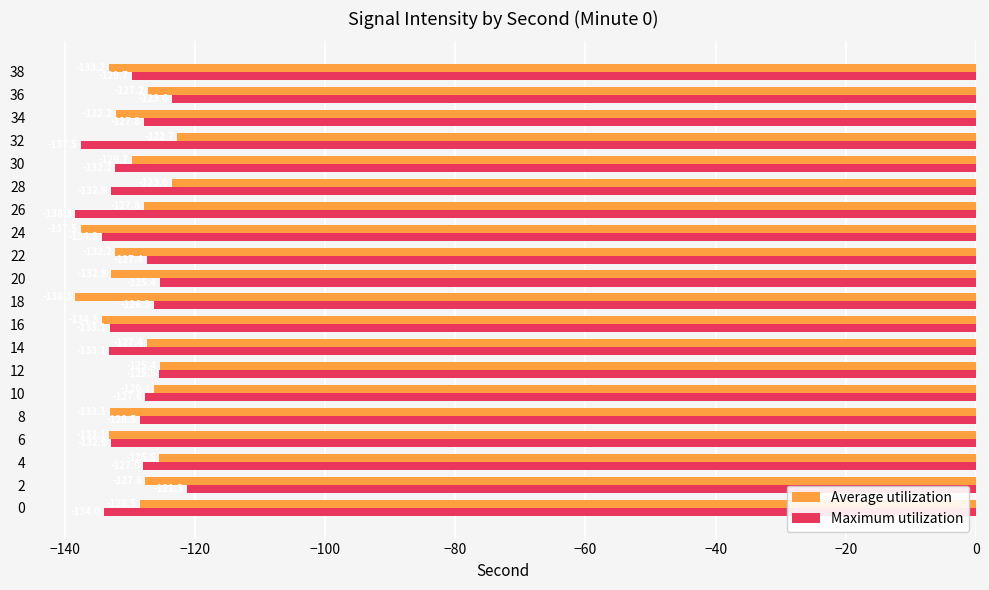

List the series in order of their peak value, highest first.

Maximum utilization, Average utilization